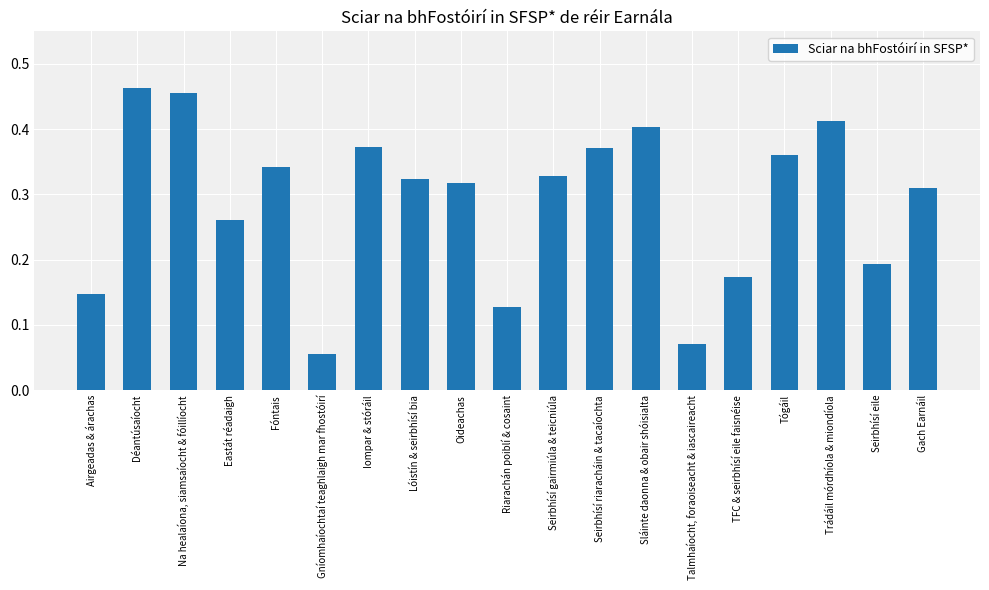

What is the label of the 9th bar from the right?

Seirbhísí gairmiúla & teicniúla